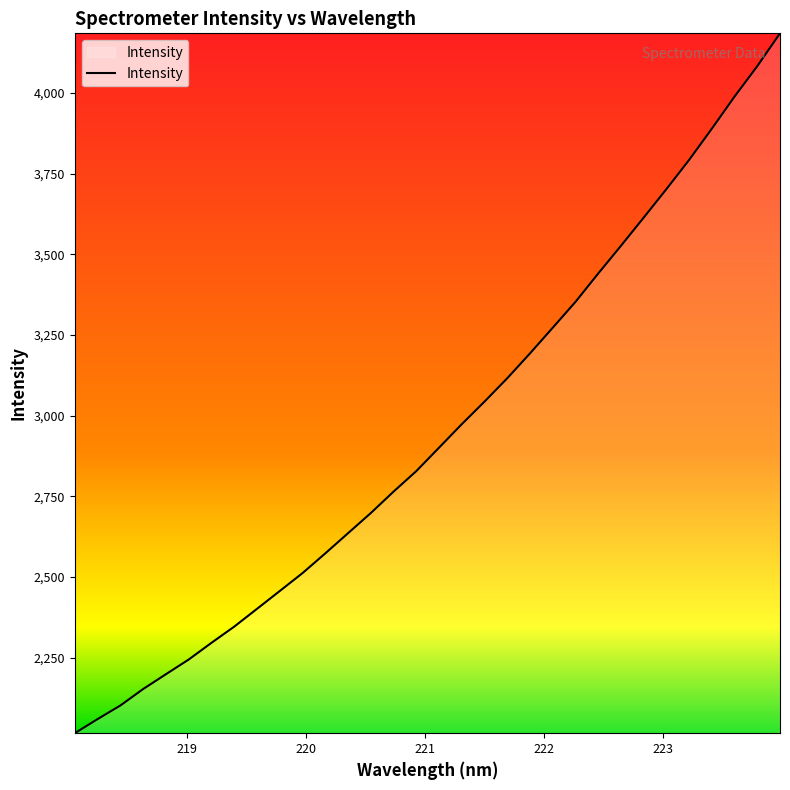

What is the maximum value shown in the chart?

4185.1